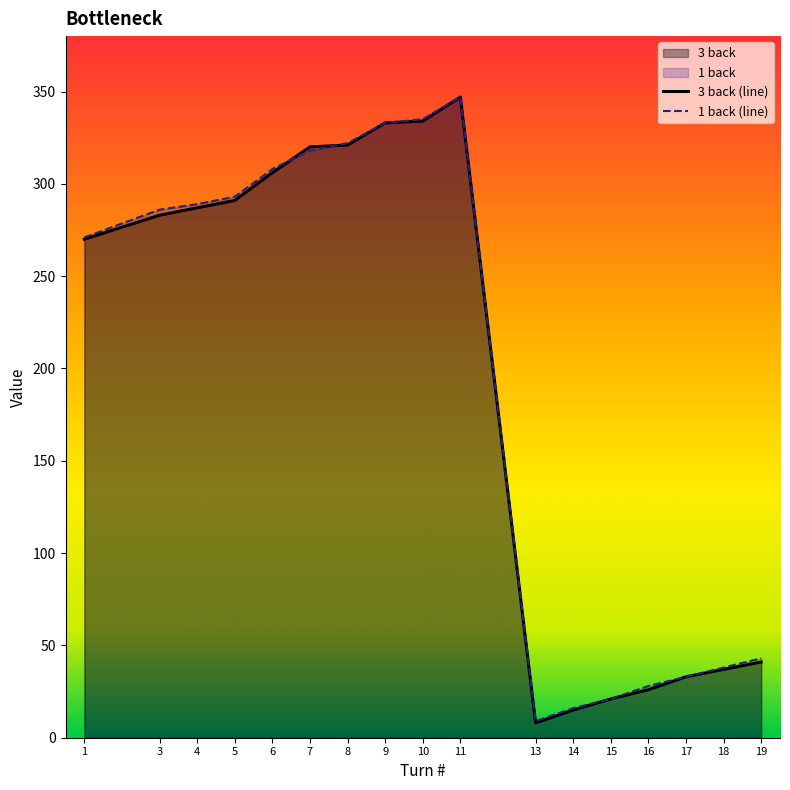

How many interior local valleys does the 1 back (line) series have?

1